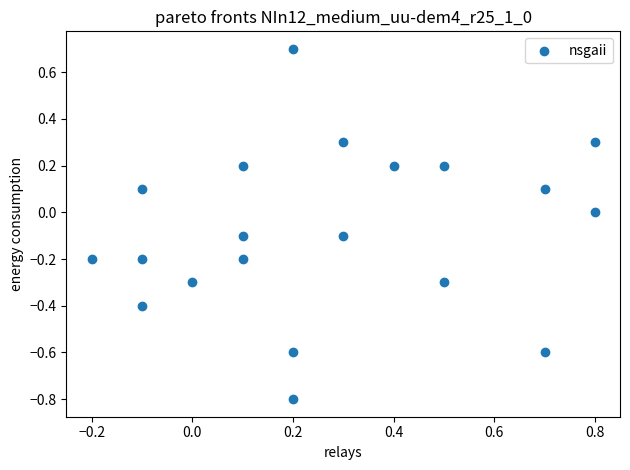

What is the range of Y values (max minus min)?

1.5